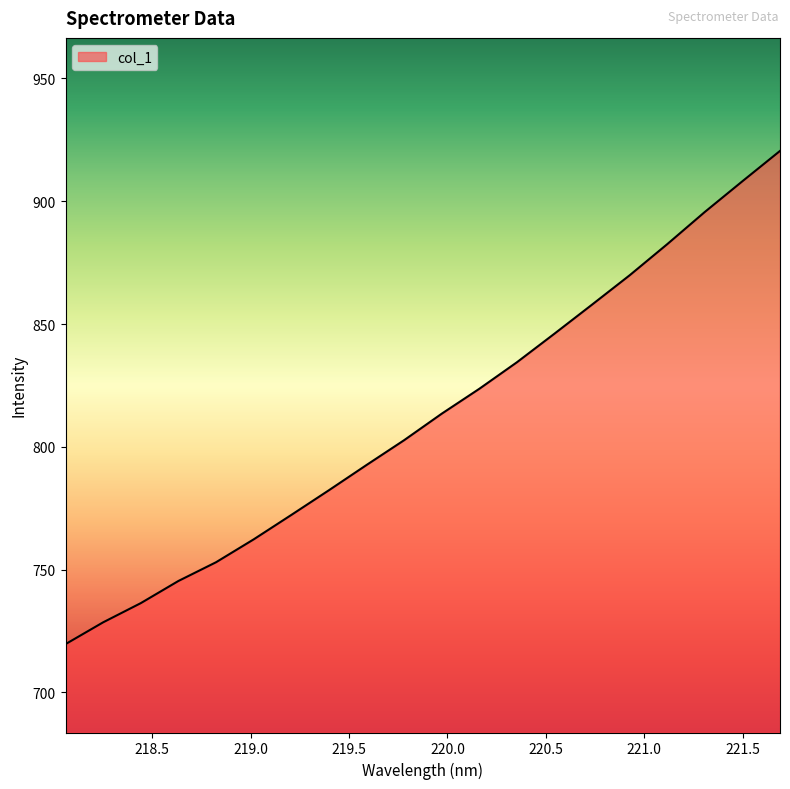

Is this an area chart (filled region under the line)?

Yes